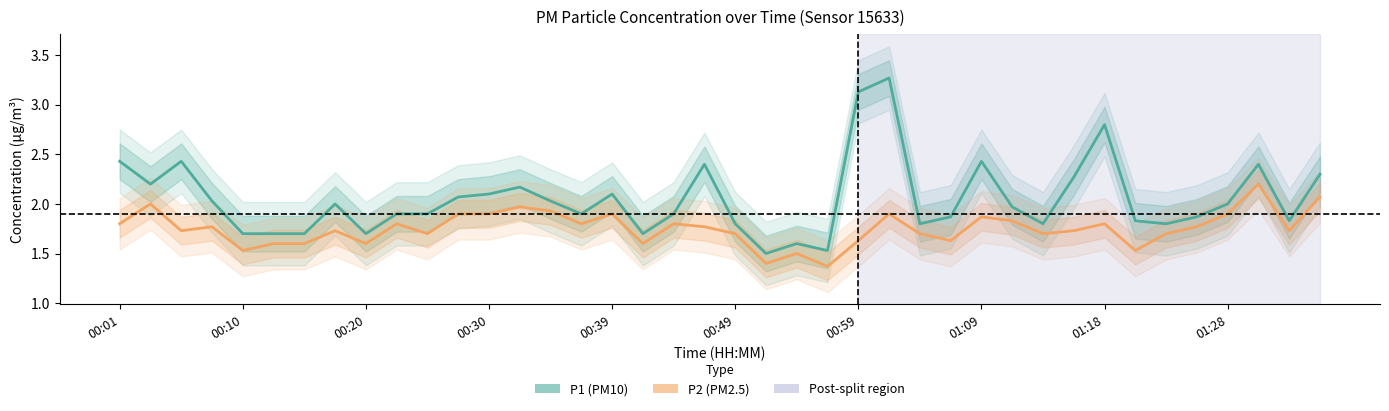

What is the difference between the highest and lowest values at 00:01?

0.6